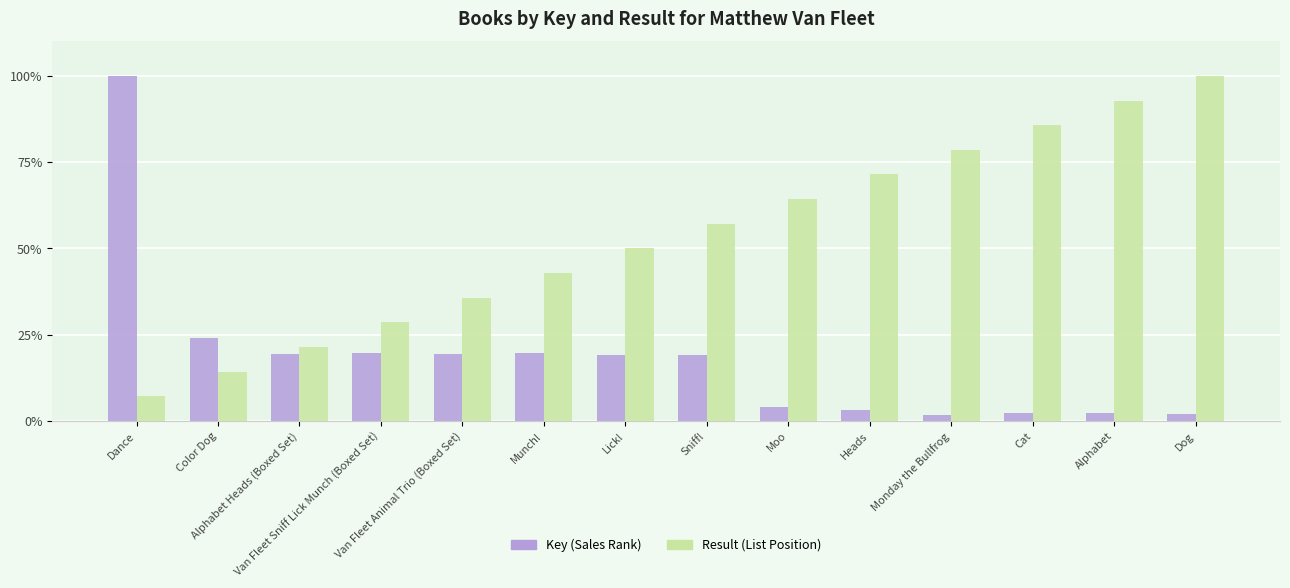

List the series in order of their overall mean, lowest first.

Key (Sales Rank), Result (List Position)